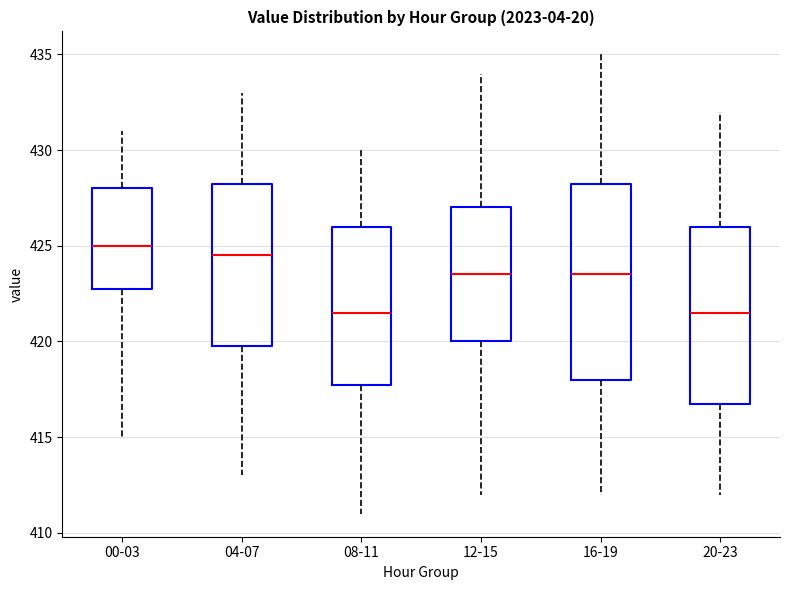

Which box has the highest median line?

00-03